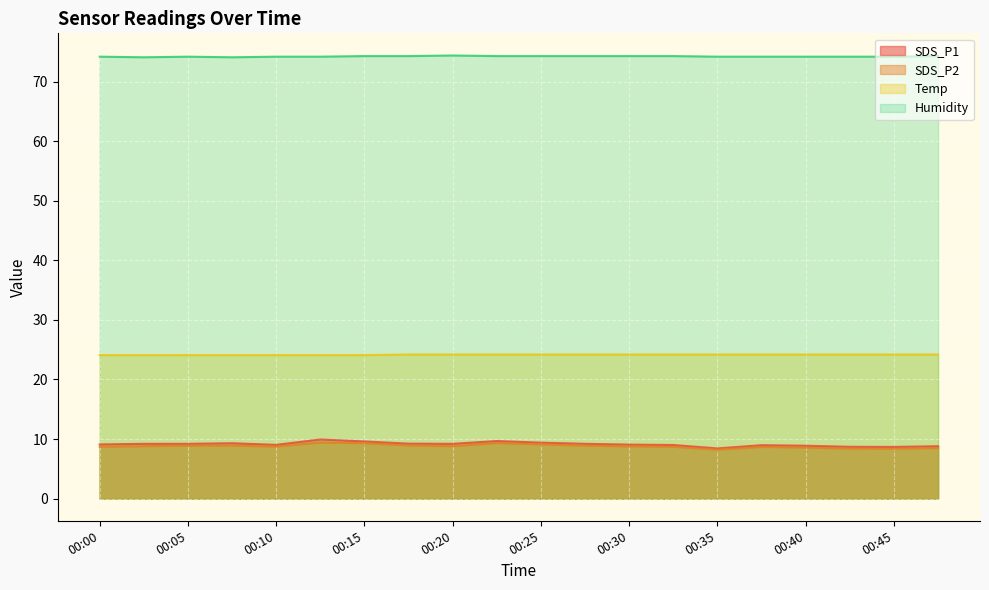

True or false: SDS_P2 and Humidity intersect in this chart.

False